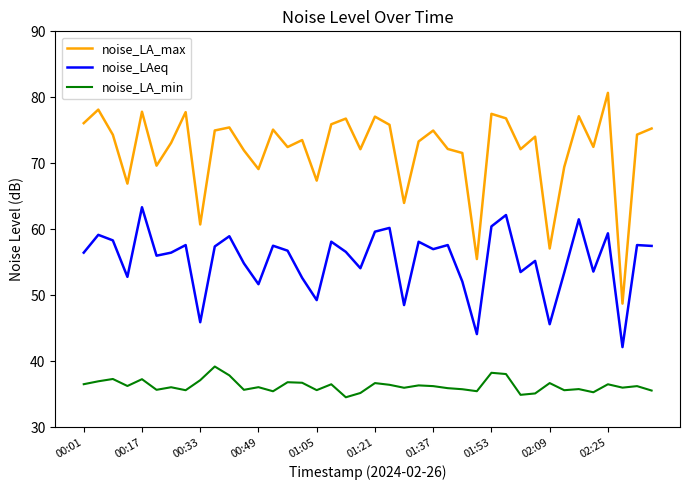

Rank the series by their maximum value, from highest to lowest.

noise_LA_max, noise_LAeq, noise_LA_min